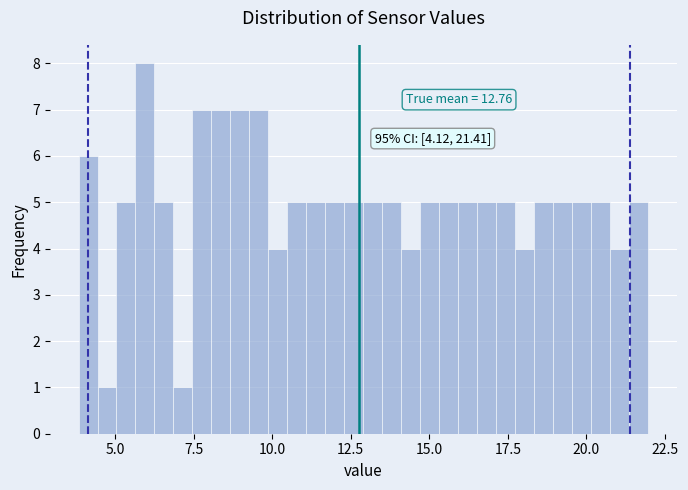

Read against the x-axis, roughly where is the centre of the tallest bar?

6.0